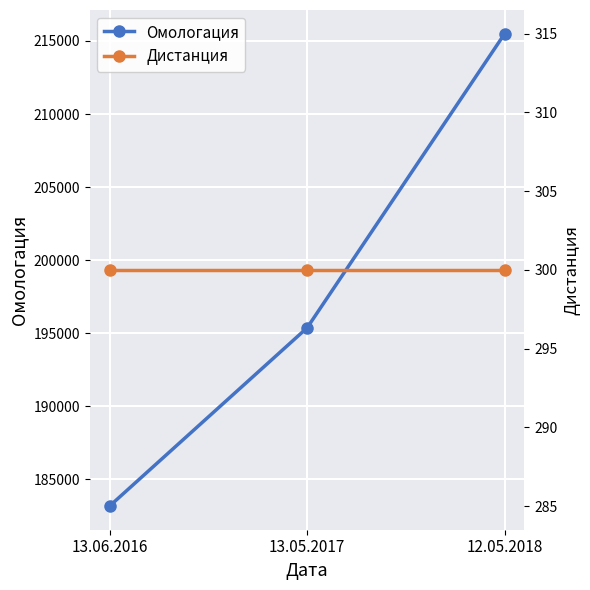

At 13.05.2017, list the series in order from smallest to largest.

Дистанция, Омологация